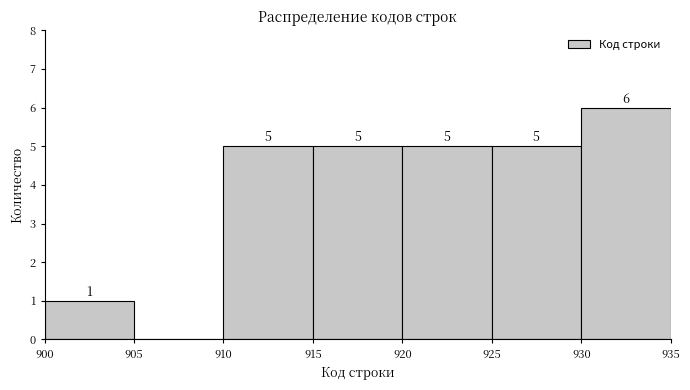

Over which range of the x-axis is the bar tallest?

930 to 935